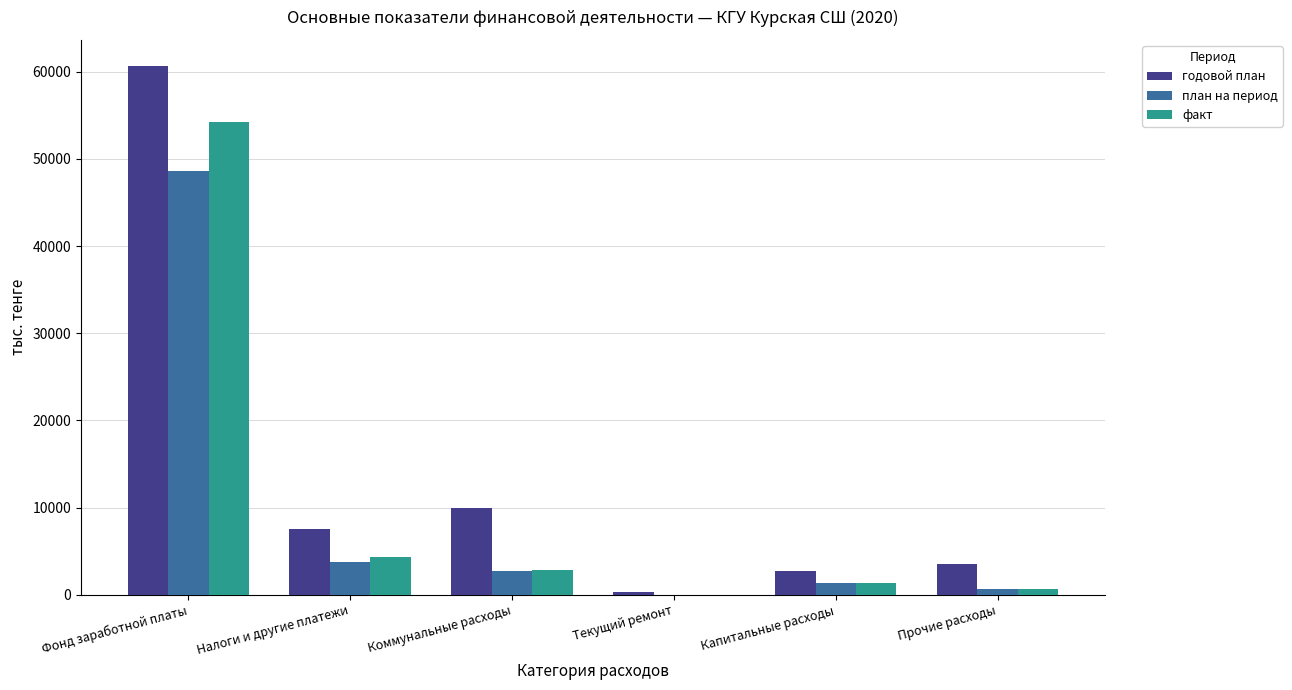

At which label is годовой план closest to 30455?

Коммунальные расходы